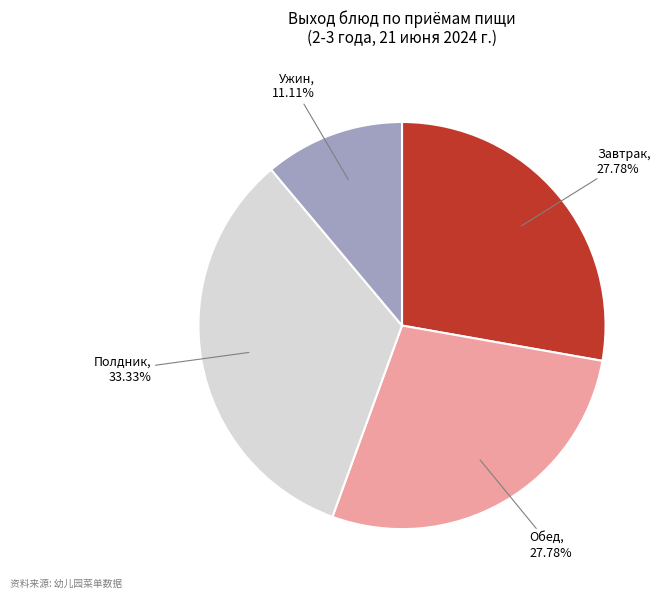

What percentage is the Обед slice, to the nearest percent?

28%